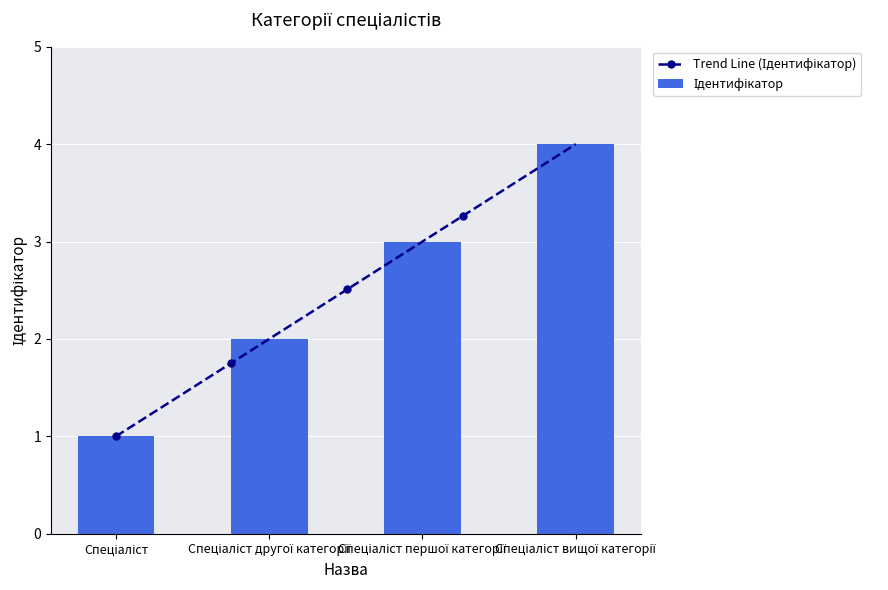

How many data points are less than 3?

2